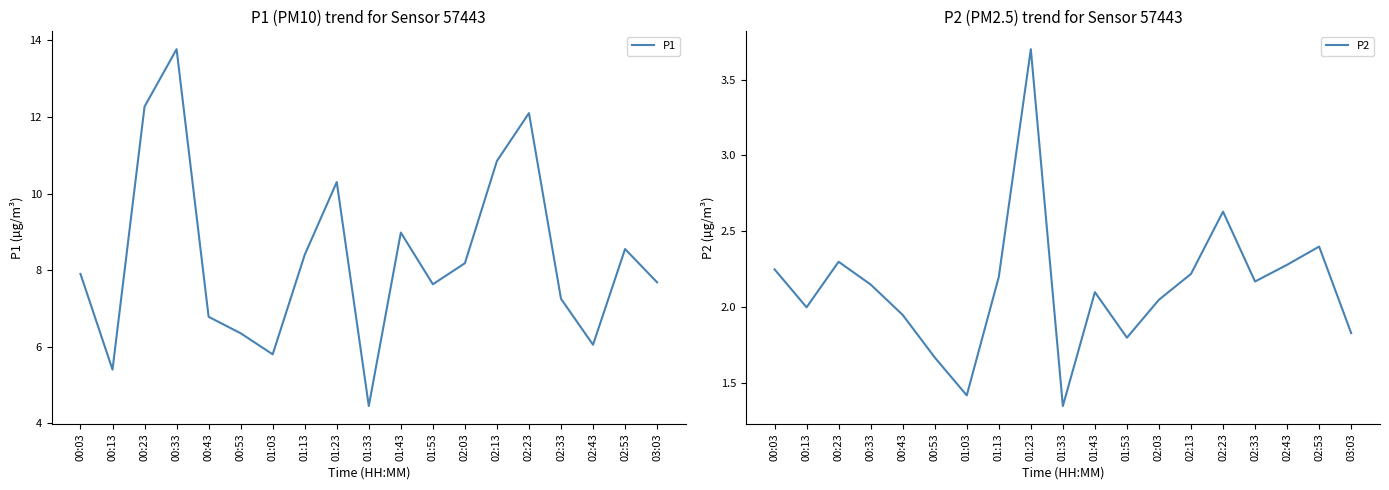

Rank the categories by P1 value from highest to lowest.

00:33, 00:23, 02:23, 02:13, 01:23, 01:43, 02:53, 01:13, 02:03, 00:03, 03:03, 01:53, 02:33, 00:43, 00:53, 02:43, 01:03, 00:13, 01:33